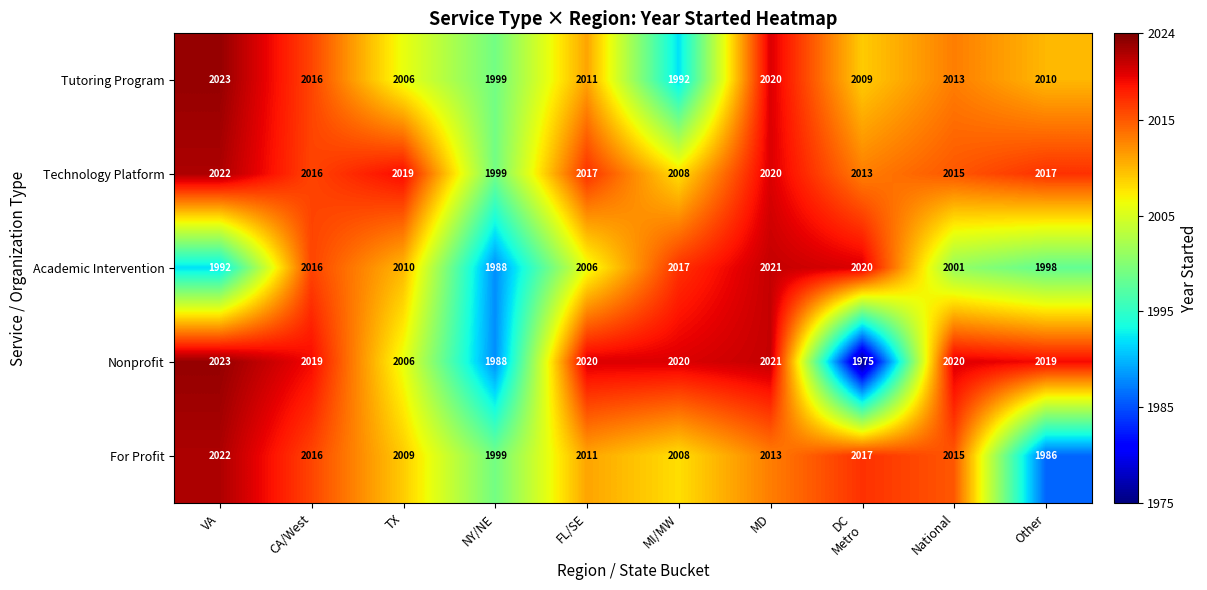

Which series has the largest total across all categories?

Technology Platform